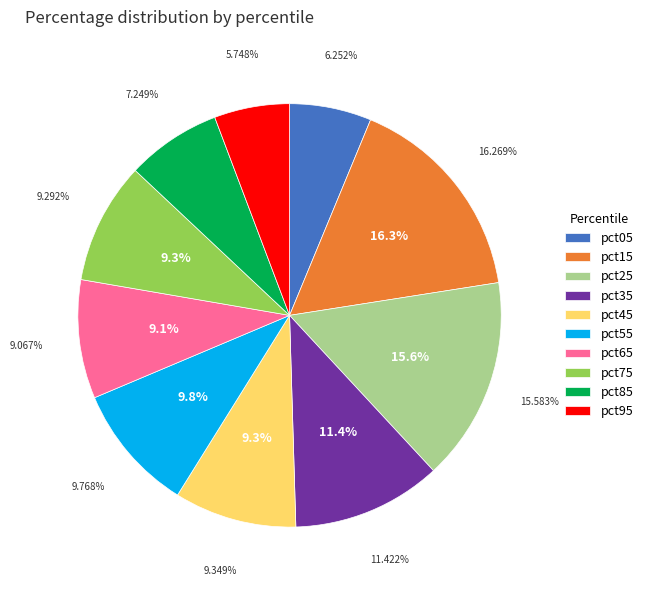

What is the smallest slice in the pie chart?

pct95